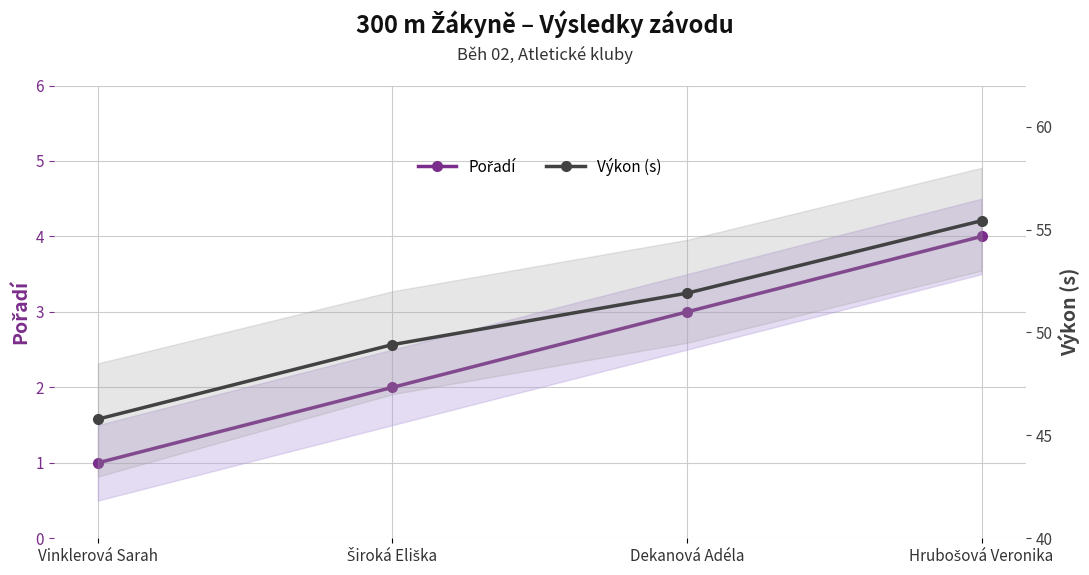

What is the maximum value shown in the chart?

55.4